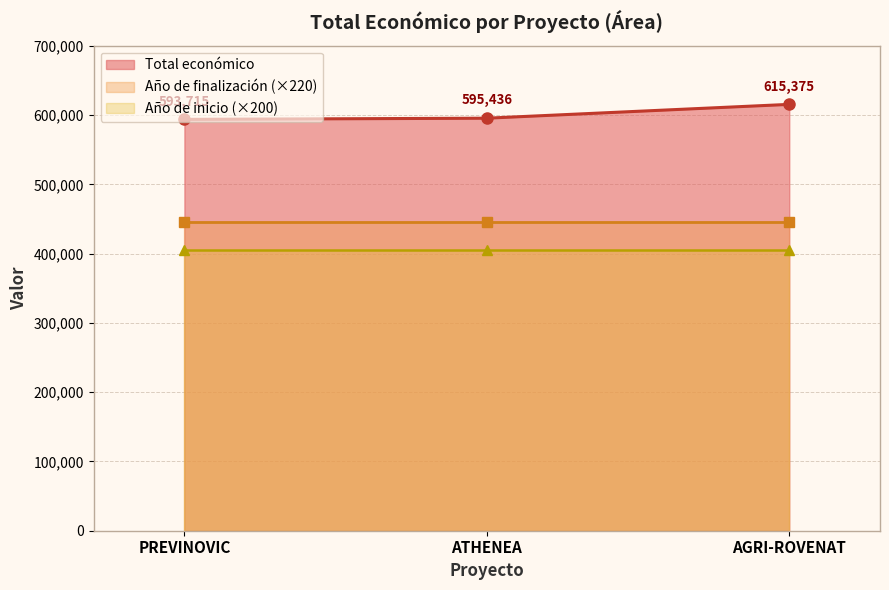

Rank the categories by Total económico value from highest to lowest.

AGRI-ROVENAT, ATHENEA, PREVINOVIC